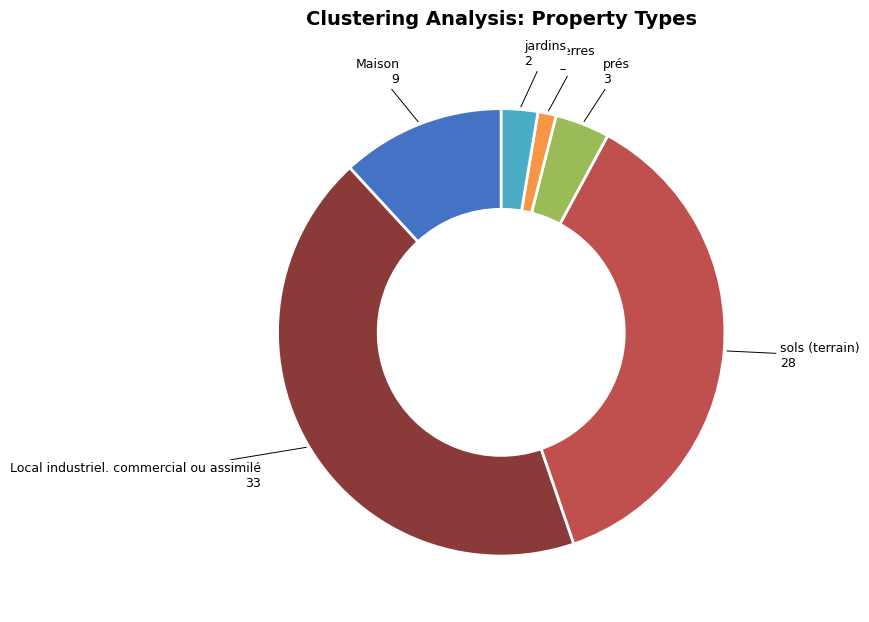

Combined, do jardins and Maison account for over 50%?

No